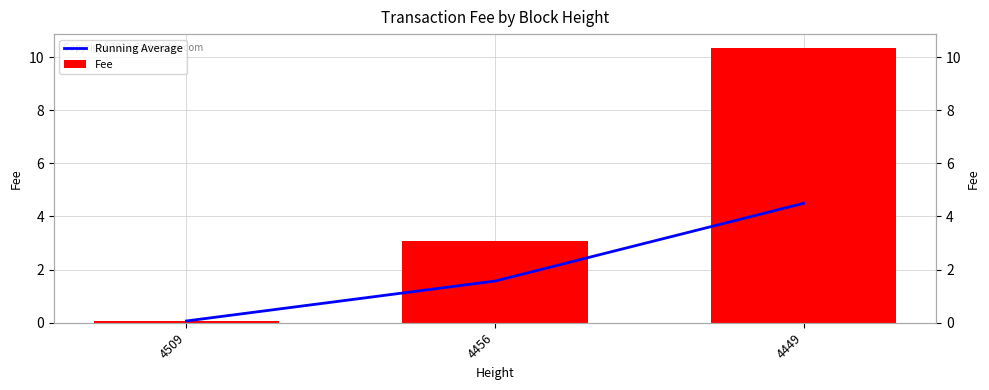

How many bars are there in total?

6